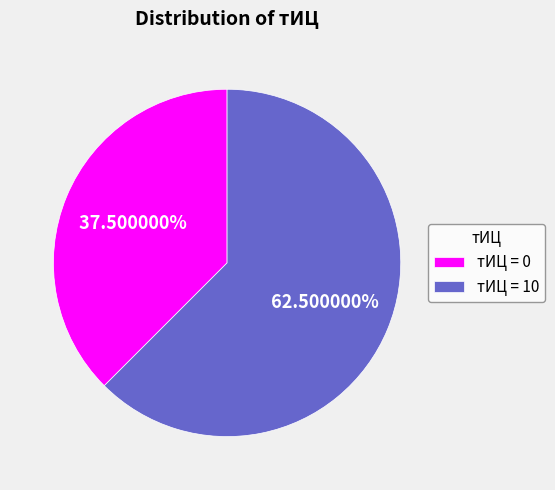

Is the sum of тИЦ = 0 and тИЦ = 10 greater than half?

Yes